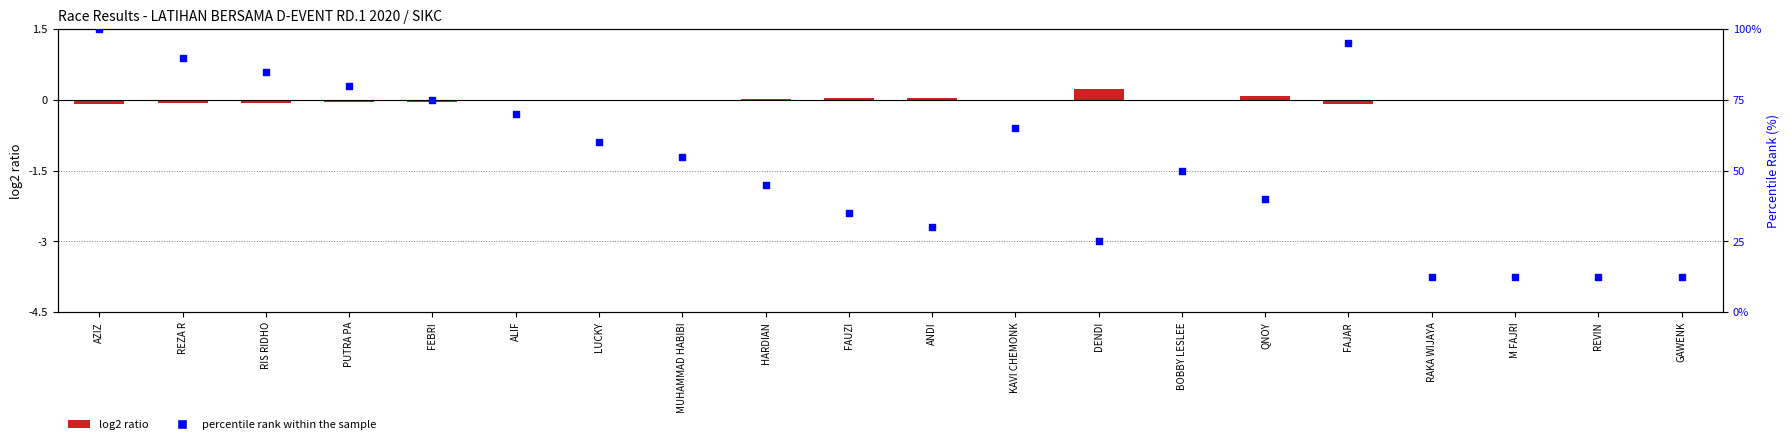

Which series contains the lowest Y value?

log2 ratio